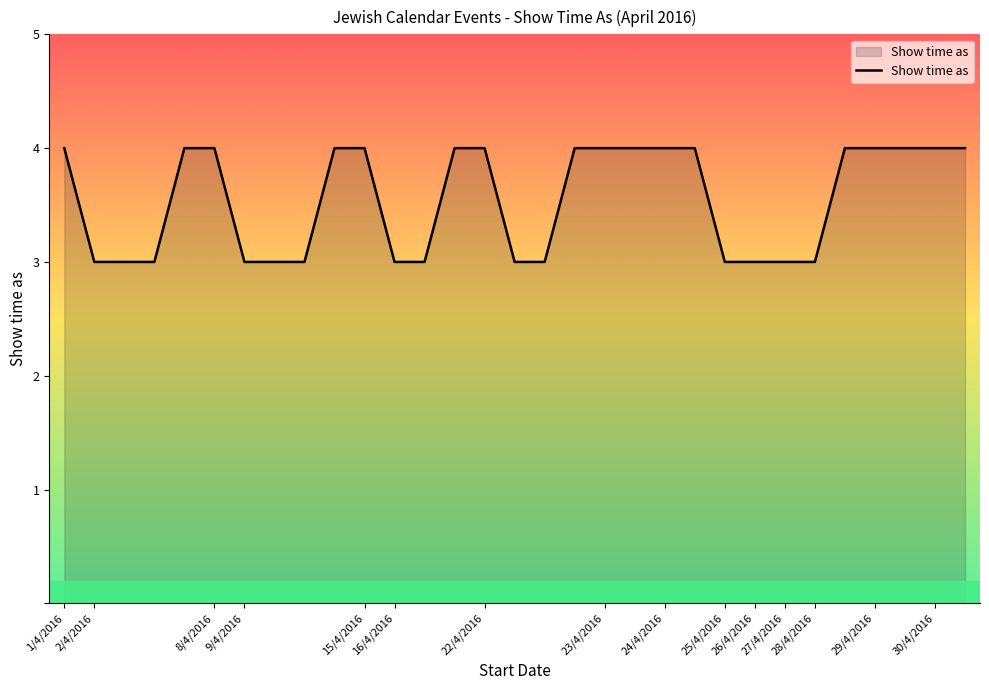

What is the minimum value shown in the chart?

3